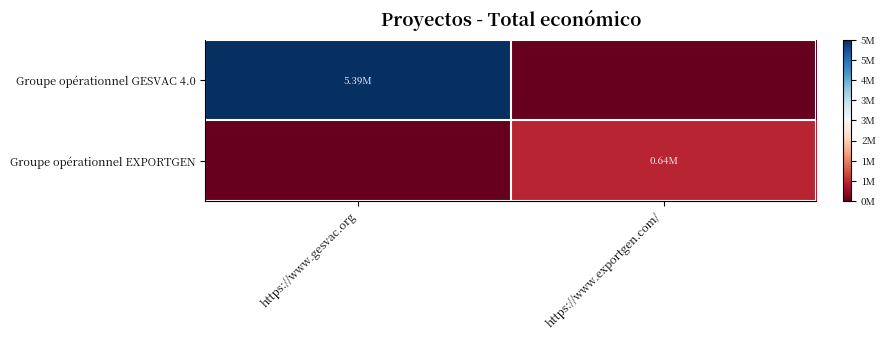

Which category has the lowest value across all series?

https://www.exportgen.com/